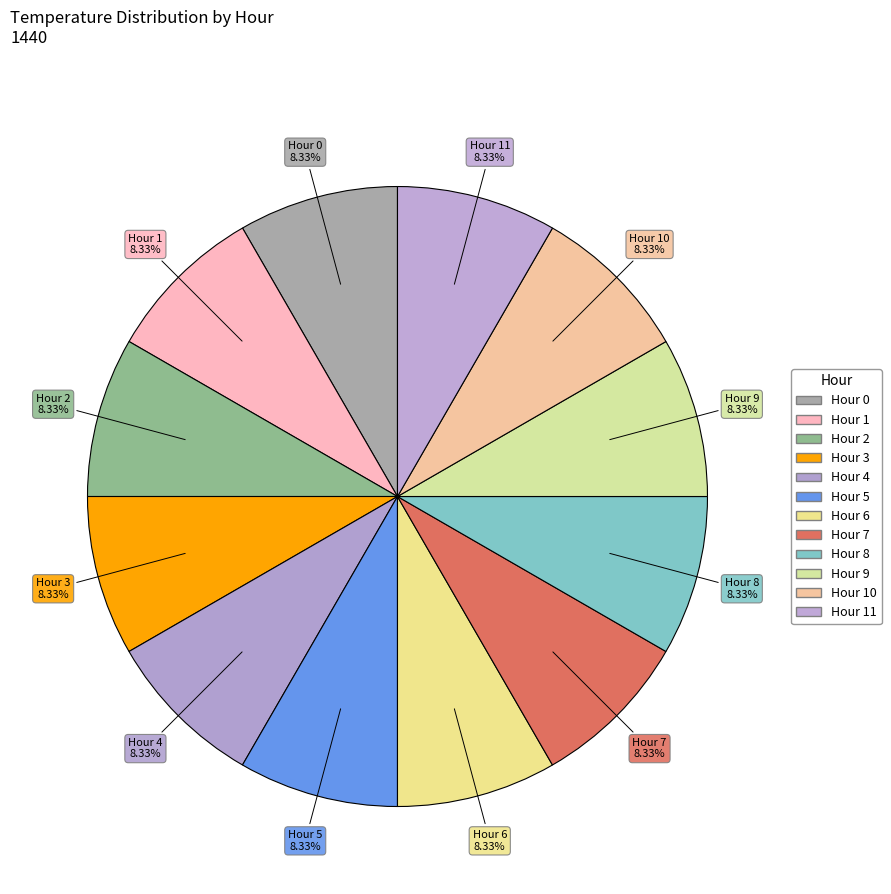

How many slices are in this pie chart?

12